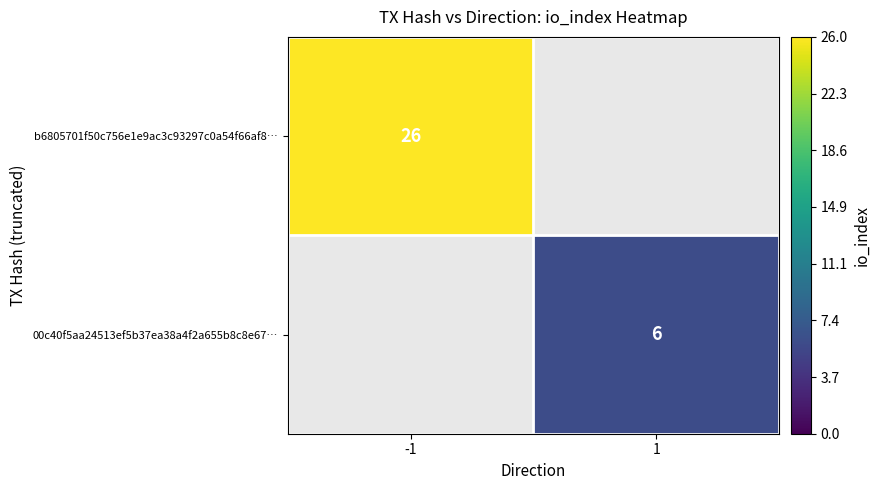

The 00c40f5aa24513ef5b37ea38a4f2a655b8c8e67… series shows 4 at 1. True or false?

False